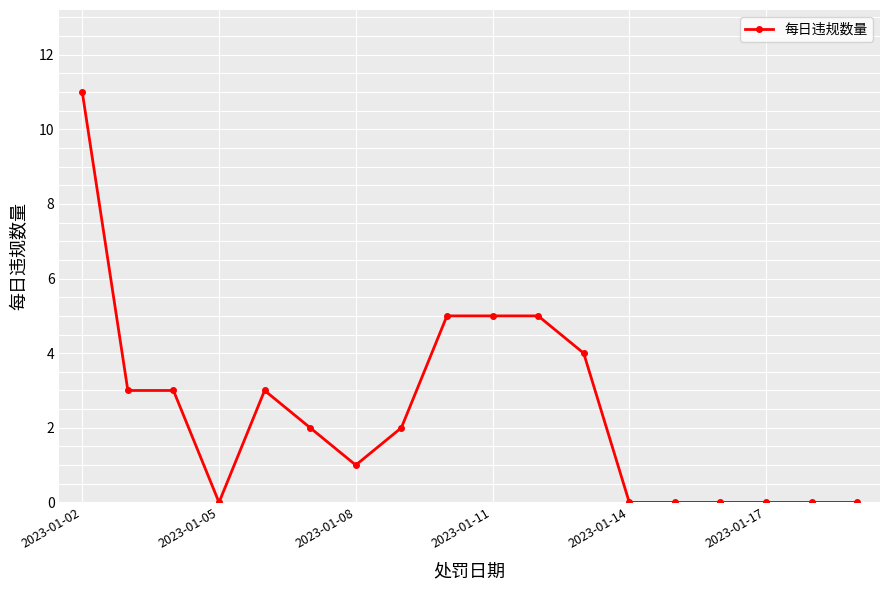

What is the maximum value shown in the chart?

11